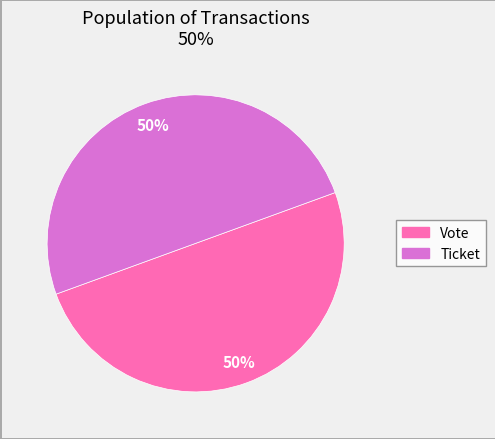

What is the ratio of the value at Vote to the value at Ticket?

1.0